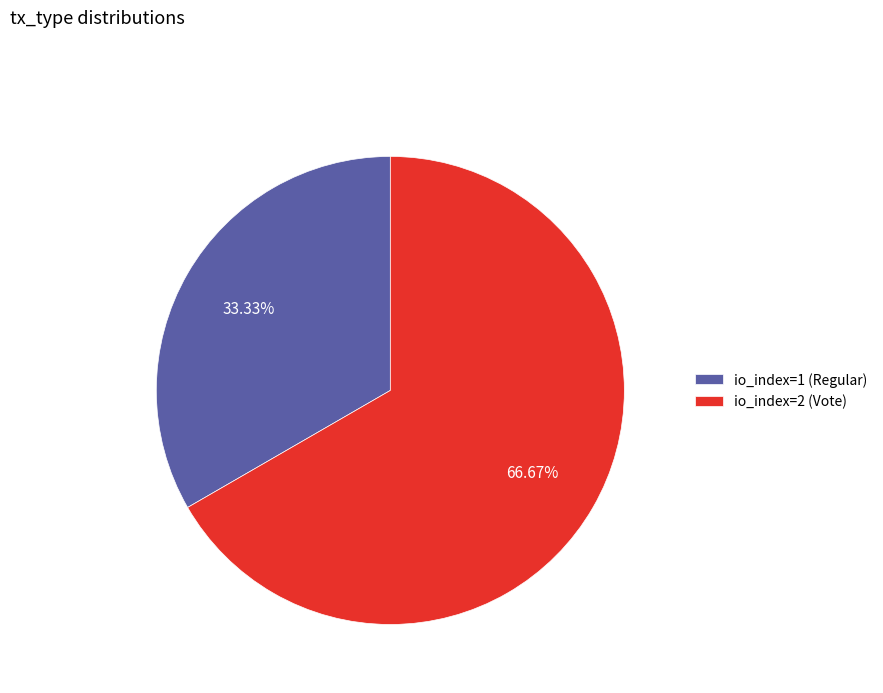

Rank the categories by value from highest to lowest.

io_index=2 (Vote), io_index=1 (Regular)